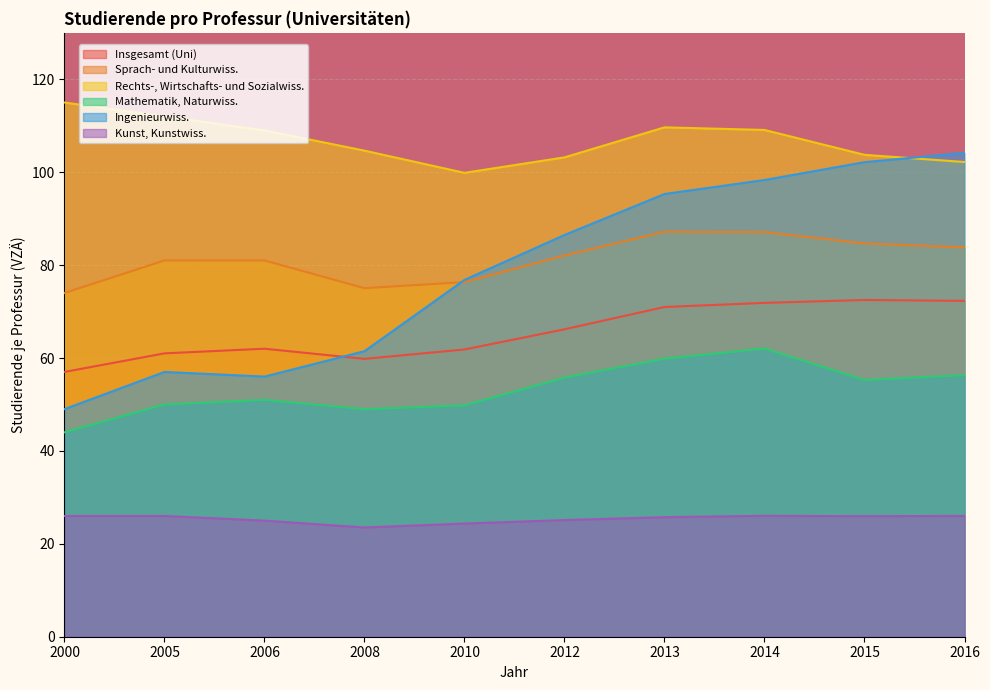

What is the difference between the Mathematik, Naturwiss. values at 2012 and 2005?

5.8